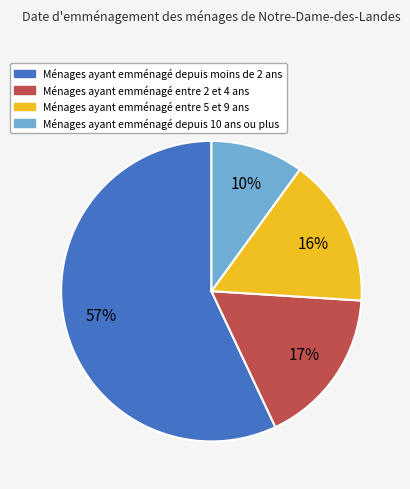

Between Ménages ayant emménagé depuis 10 ans ou plus and Ménages ayant emménagé entre 2 et 4 ans, which is larger?

Ménages ayant emménagé entre 2 et 4 ans